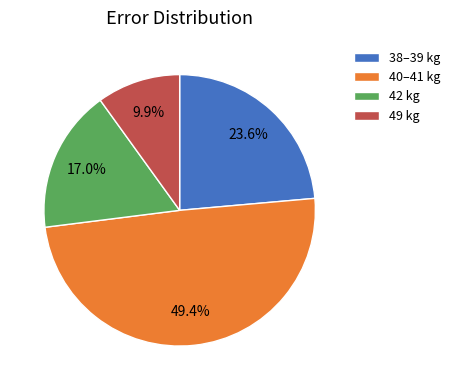

Is there a majority slice in this chart?

No